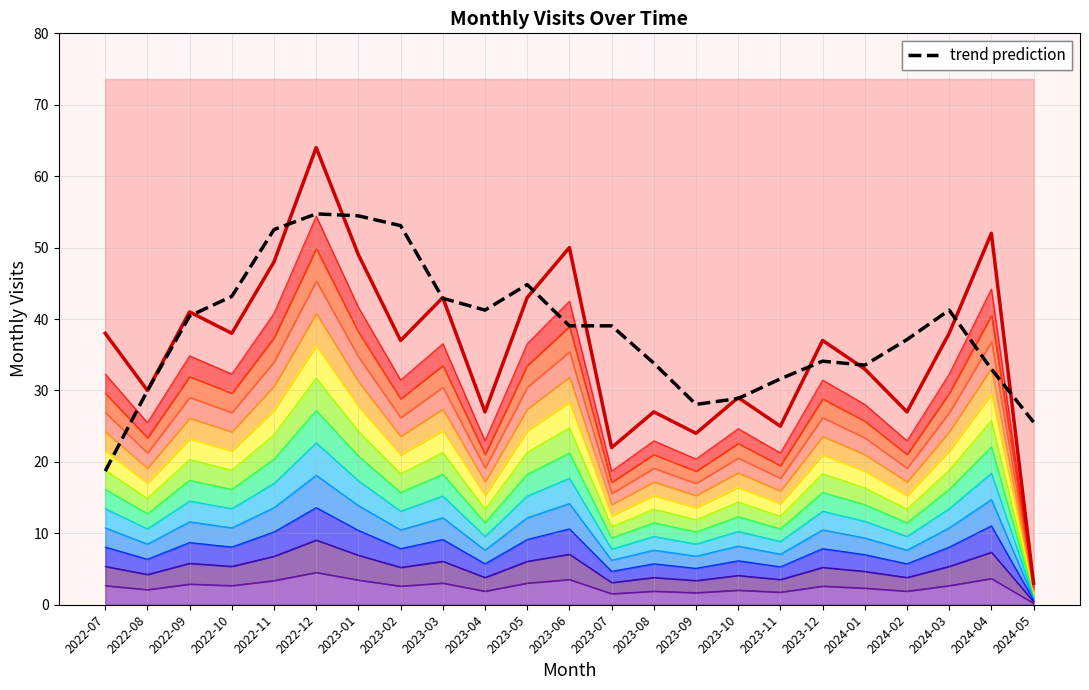

The trend prediction series shows 34.1 at 2023-12. True or false?

True